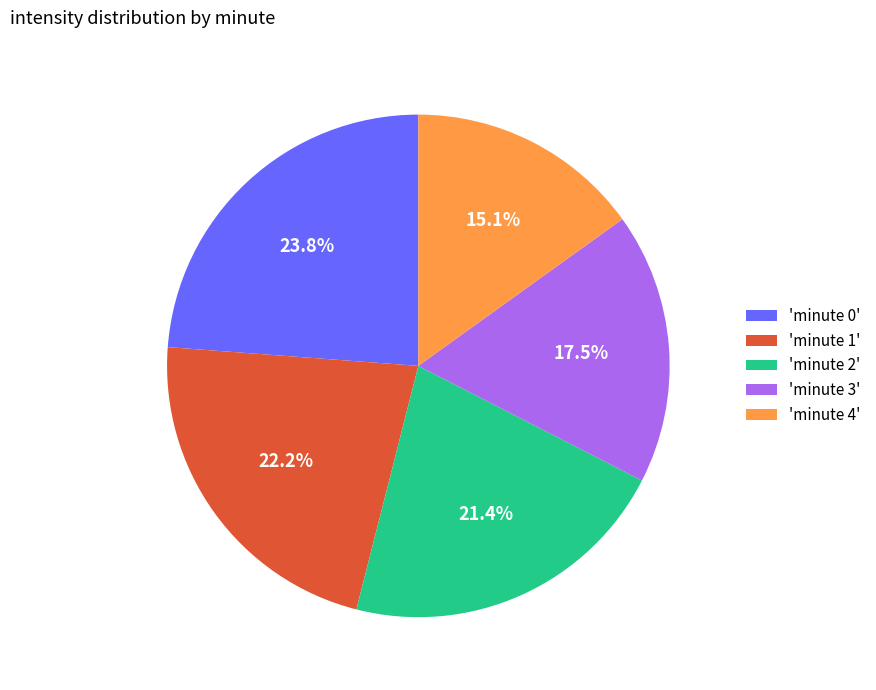

Which has a higher value, 'minute 4' or 'minute 1'?

'minute 1'